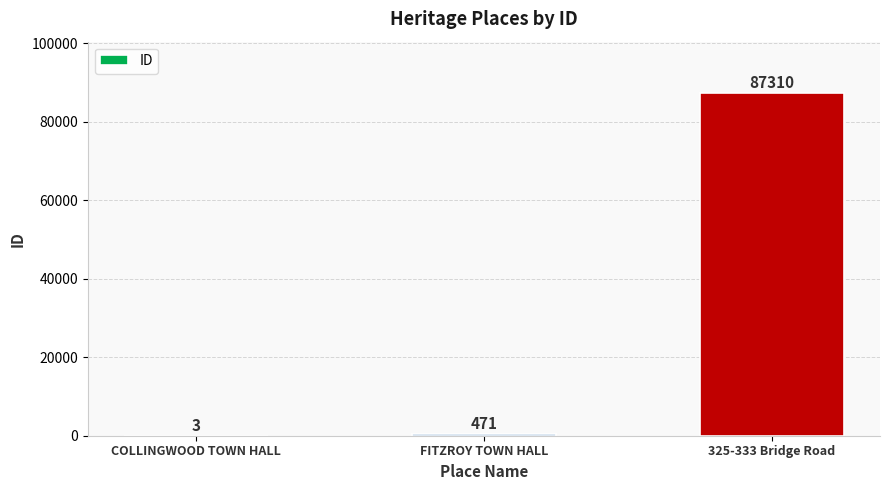

What is the sum of all values?

87784